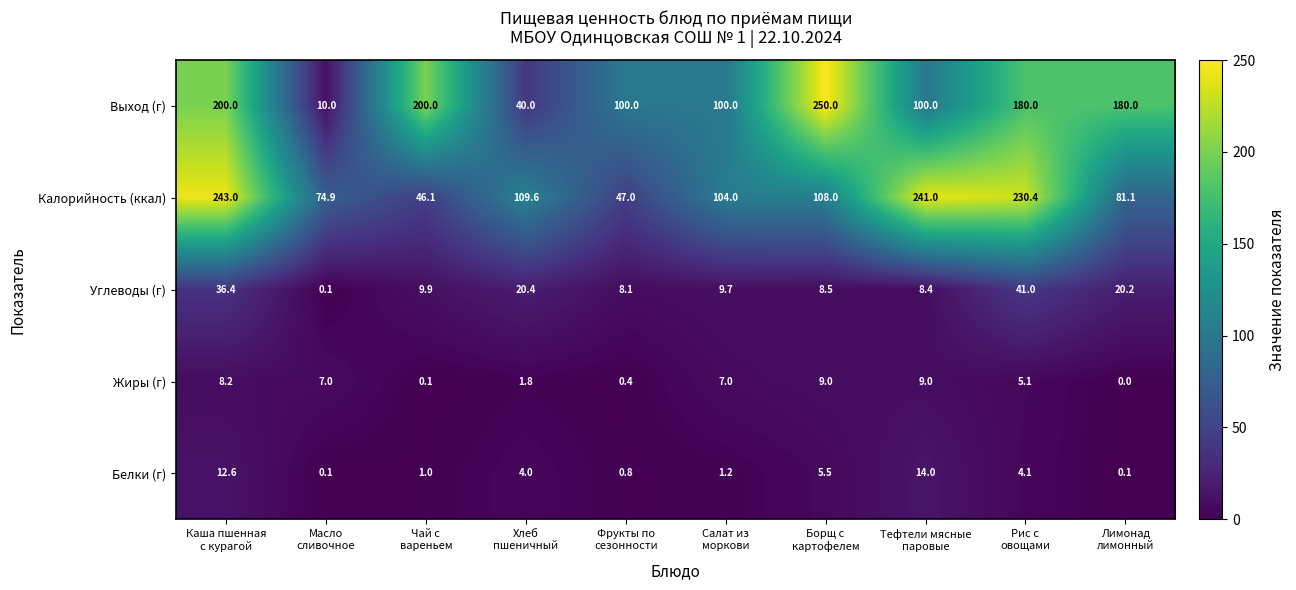

What is the difference between the maximum and minimum values in the Калорийность (ккал) series?

196.9